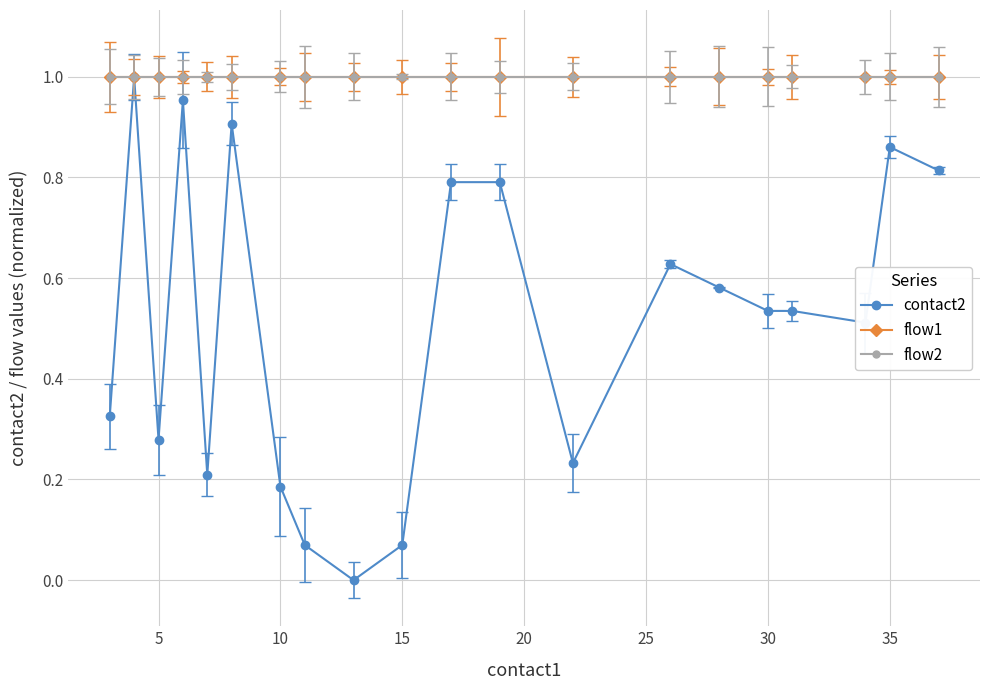

Does the chart have visible grid lines?

Yes